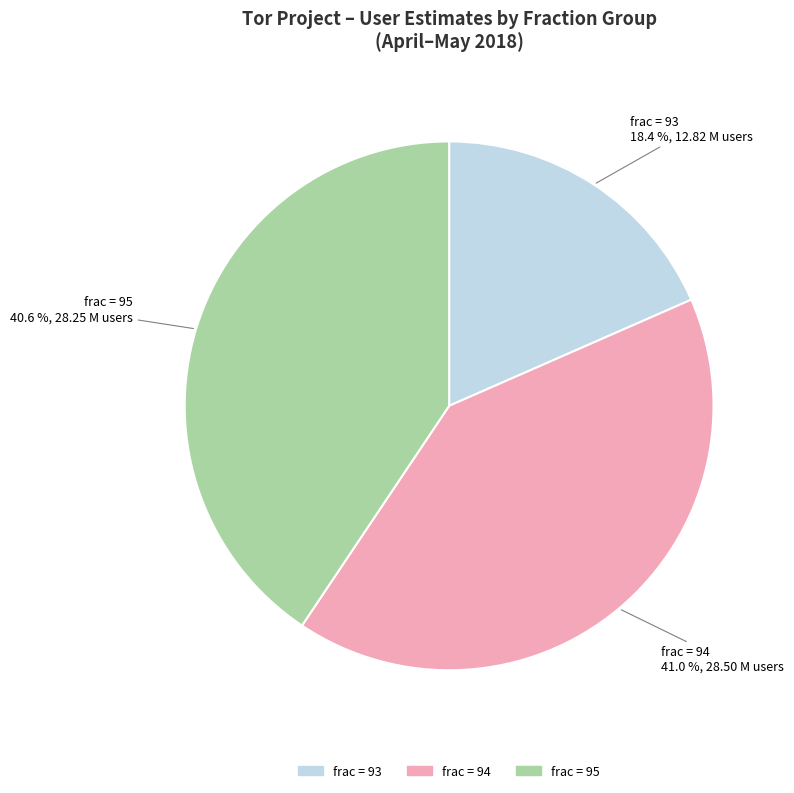

What is the total percentage of frac = 94 and frac = 95?

81.6%